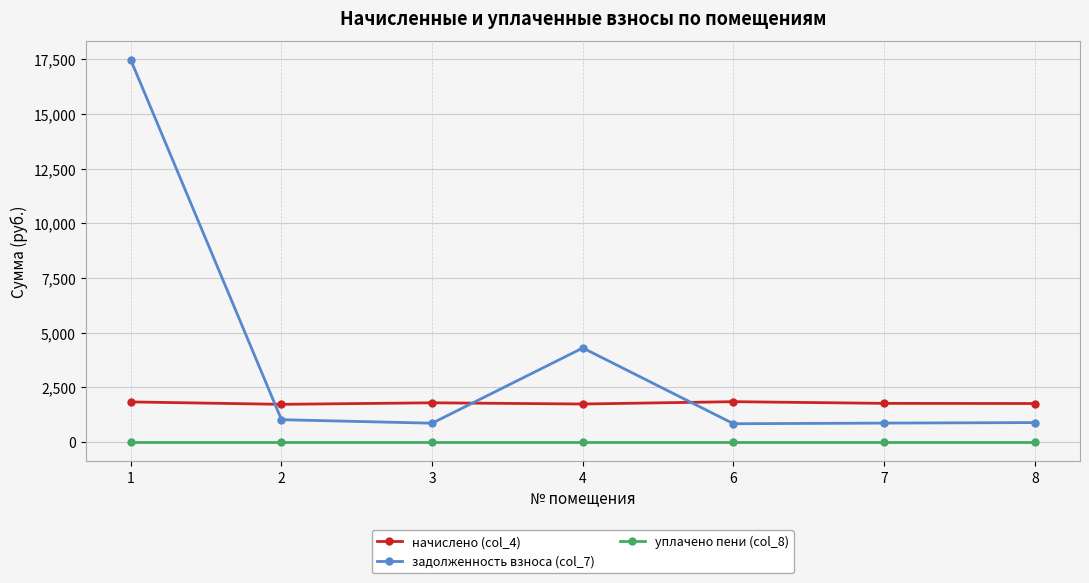

How many categories are shown in the chart?

7